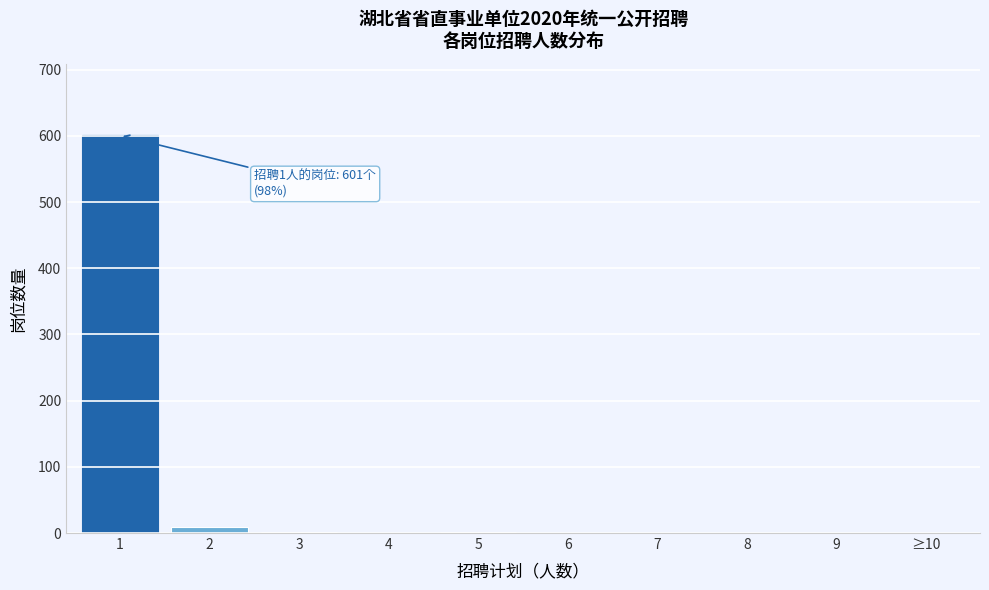

What is the sum of all values?

613